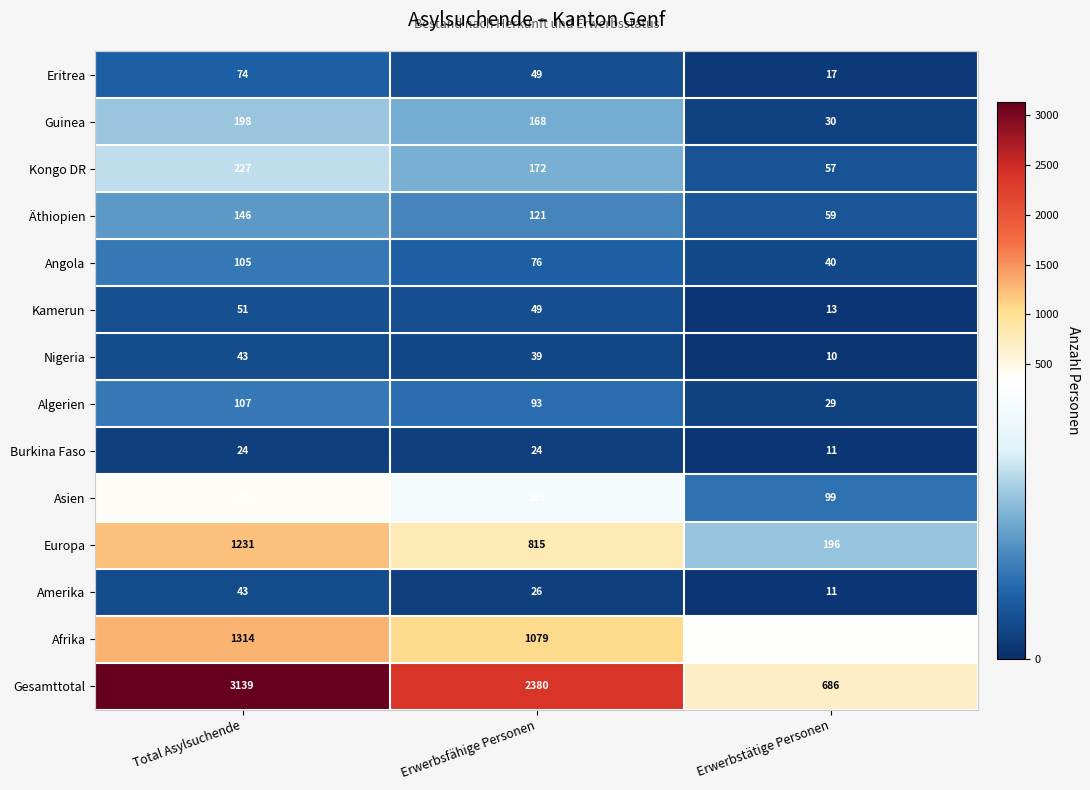

Which series has the largest total across all categories?

Gesamttotal